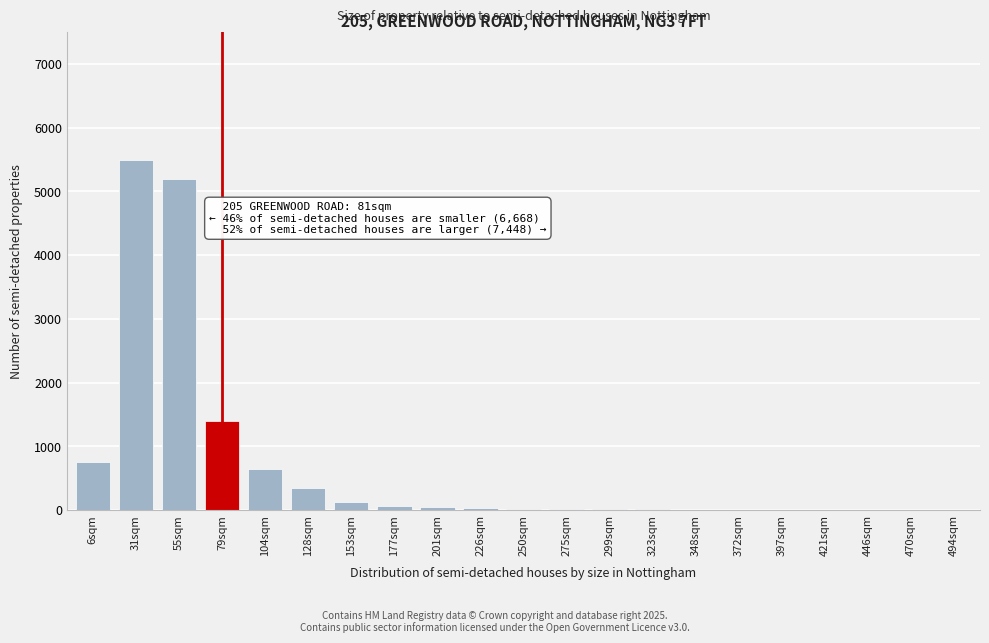

What is the greatest value displayed?

5500